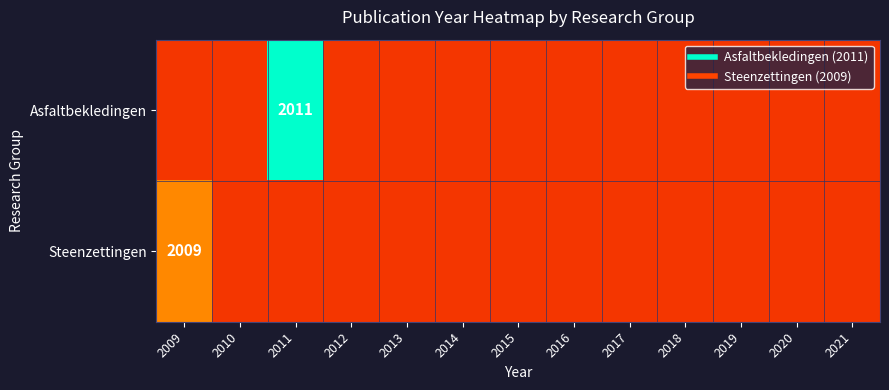

The value of Asfaltbekledingen at 2016 is -0.5. True or false?

False